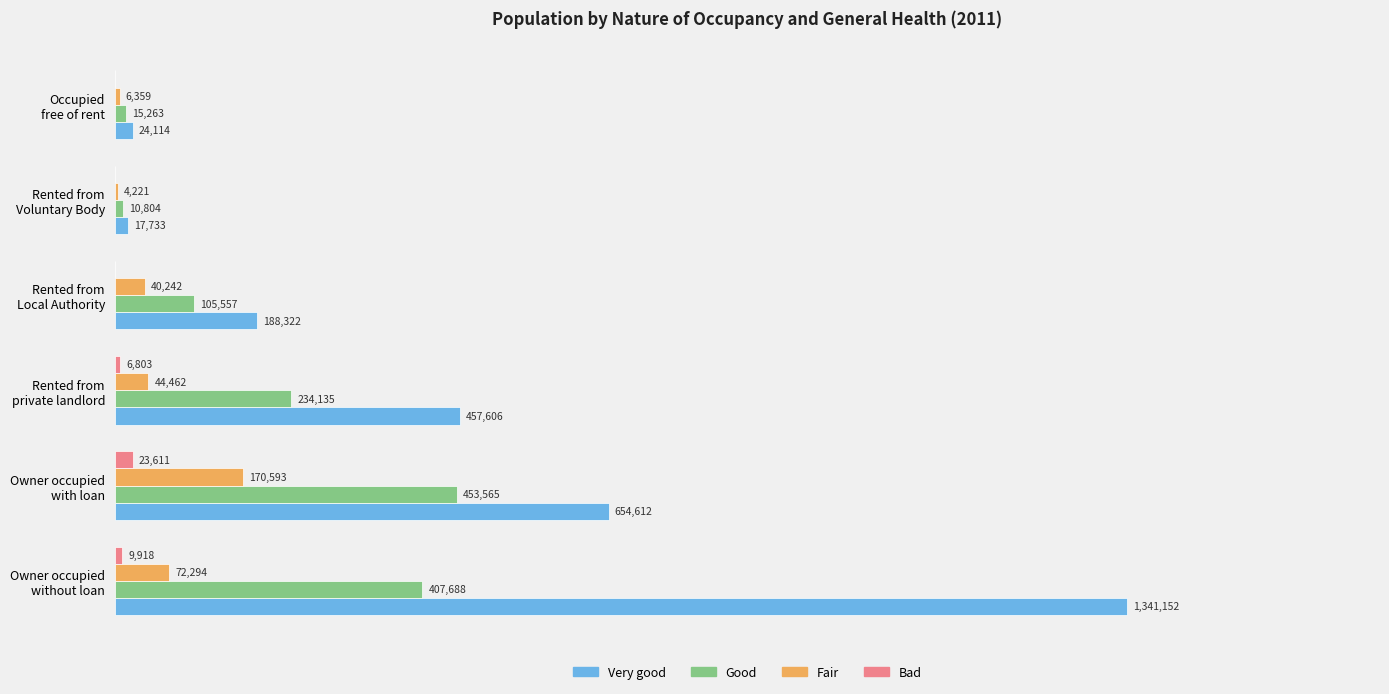

Reading left to right, extract all data points from this chart.

Very good: 1341152	654612	457606	188322	17733	24114
Good: 407688	453565	234135	105557	10804	15263
Fair: 72294	170593	44462	40242	4221	6359
Bad: 9918	23611	6803	0	0	0